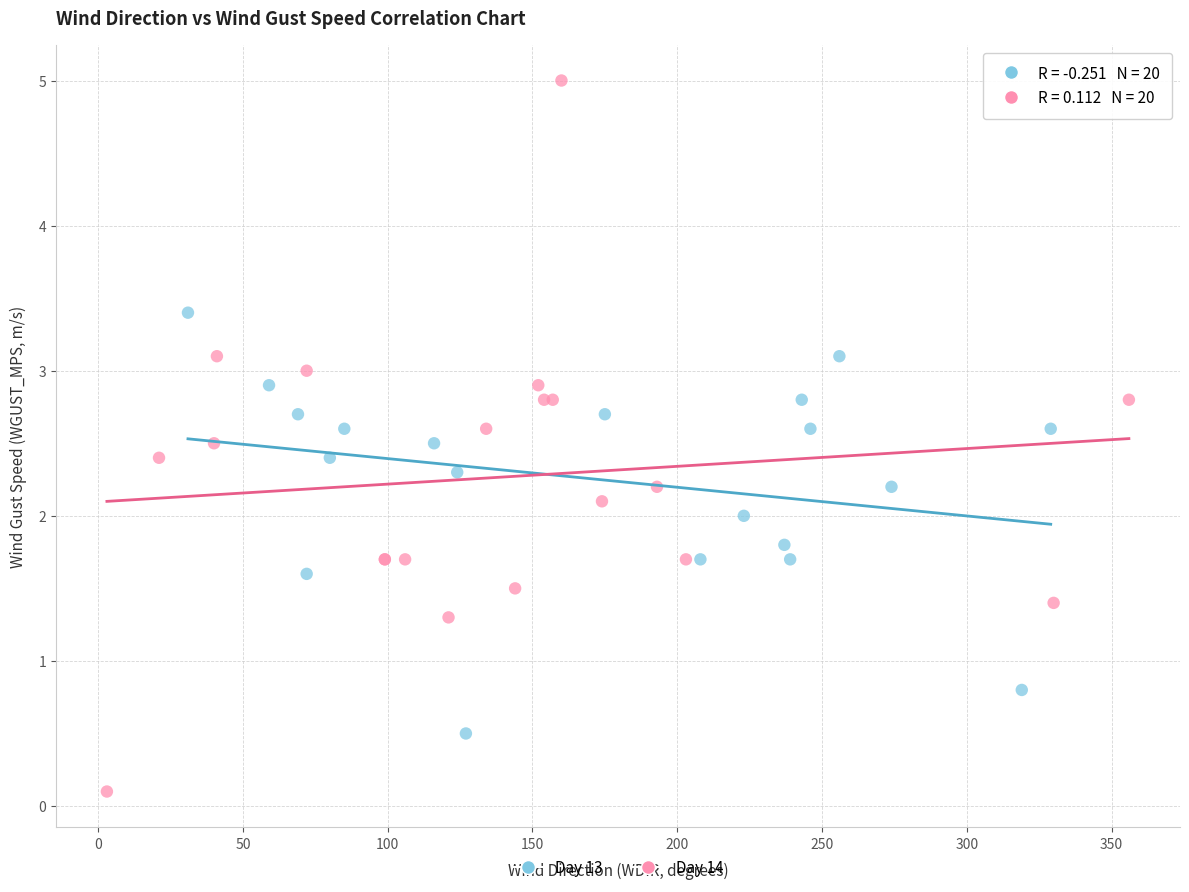

Which series reaches the maximum Y coordinate?

Day 14